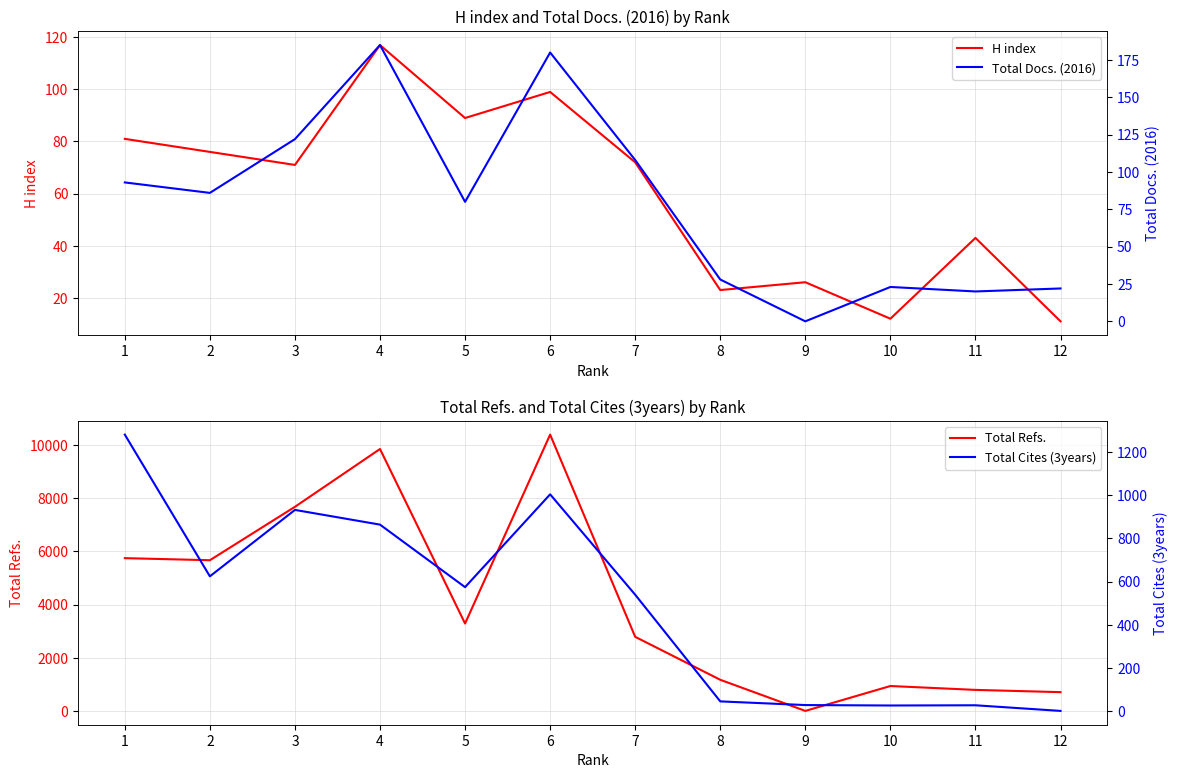

Which category has the lowest value in the H index series?

12